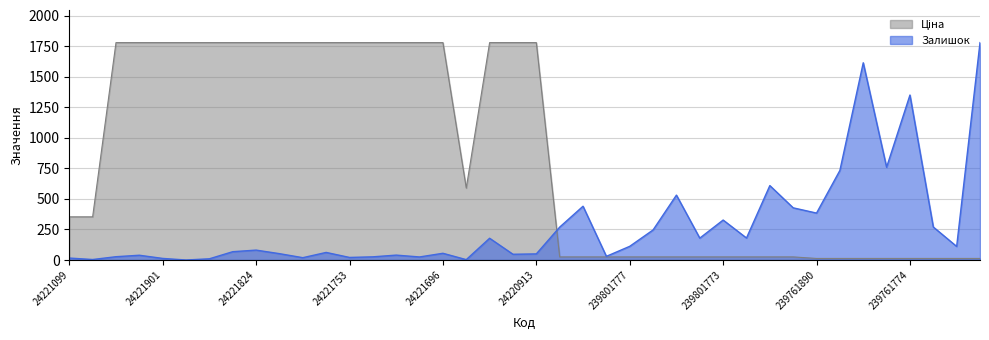

Reading right to left, list all the values displayed in this chart.

Ціна: 239761771=12.7	239761772=12.7	239761773=12.7	239761774=12.7	239761775=12.7	239761777=12.7	239761828=12.7	239761890=12.7	239801770=25.5	239801771=25.5	239801772=25.5	239801773=25.5	239801774=25.5	239801775=25.5	239801776=25.5	239801777=25.5	239801778=25.5	239801828=25.5	239801890=25.5	24220913=1779.0	24221012=1779.0	24221138=1779.0	24221655=588.7	24221696=1779.0	24221739=1779.0	24221747=1779.0	24221748=1779.0	24221753=1779.0	24221754=1779.0	24221757=1779.0	24221758=1779.0	24221824=1779.0	24221830=1779.0	24221853=1779.0	24221856=1779.0	24221901=1779.0	24222031=1779.0	24222037=1779.0	24221043=353.3	24221099=353.3
Залишок: 239761771=1779.0	239761772=111.0	239761773=270.0	239761774=1350.0	239761775=759.0	239761777=1614.0	239761828=733.0	239761890=384.0	239801770=427.0	239801771=609.0	239801772=180.0	239801773=327.0	239801774=179.0	239801775=531.0	239801776=246.0	239801777=112.0	239801778=30.0	239801828=440.0	239801890=269.0	24220913=50.0	24221012=47.0	24221138=178.0	24221655=3.0	24221696=55.0	24221739=25.0	24221747=40.0	24221748=26.0	24221753=21.0	24221754=62.0	24221757=19.0	24221758=52.0	24221824=81.0	24221830=68.0	24221853=10.0	24221856=0.0	24221901=13.0	24222031=39.0	24222037=27.0	24221043=4.0	24221099=16.0